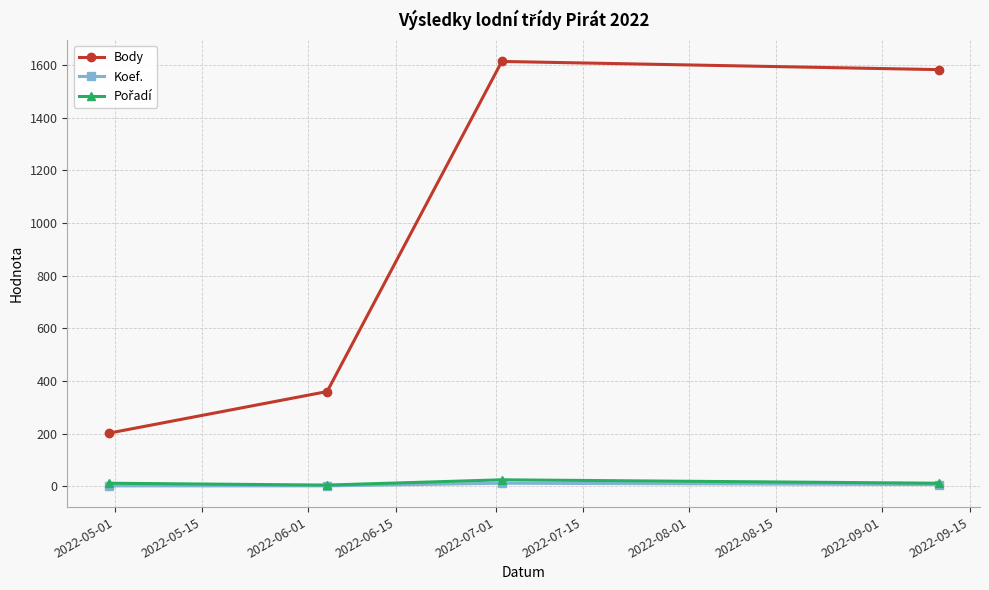

True or false: Koef. and Body intersect in this chart.

False